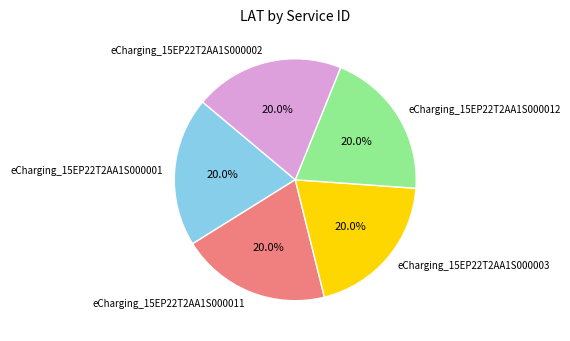

True or false: eCharging_15EP22T2AA1S000012 accounts for 14% of the total.

False